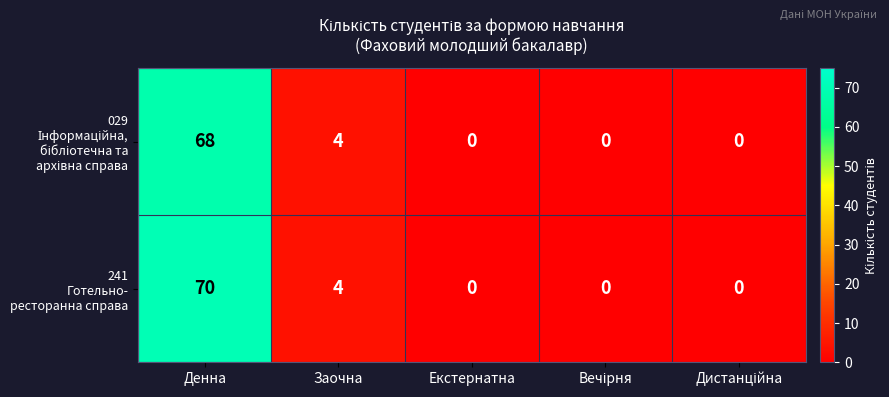

At which category is the sum across all series the highest?

Денна